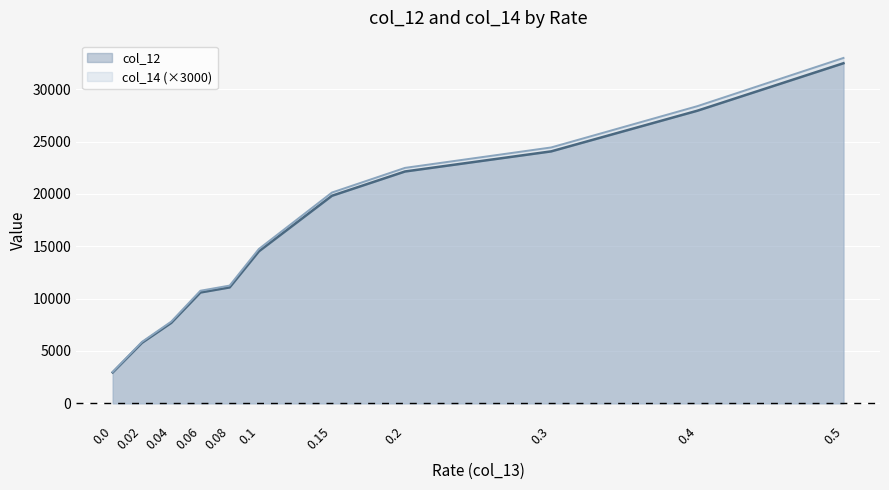

The col_12 series shows 19830.0 at 0.15. True or false?

True